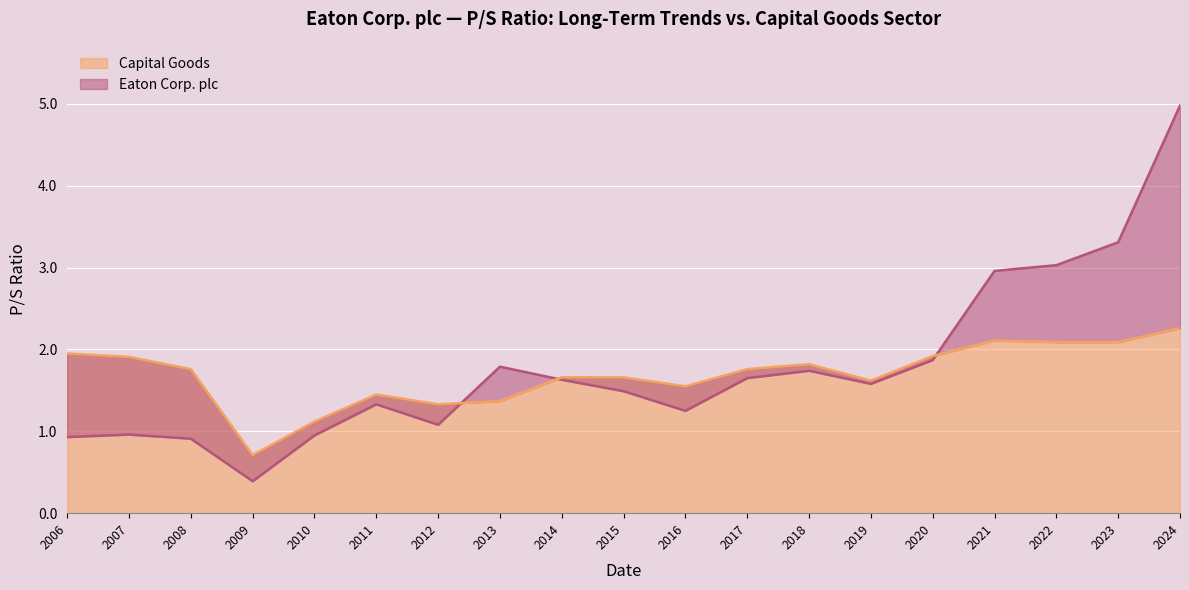

What is the sum of all Eaton Corp. plc values?

33.8